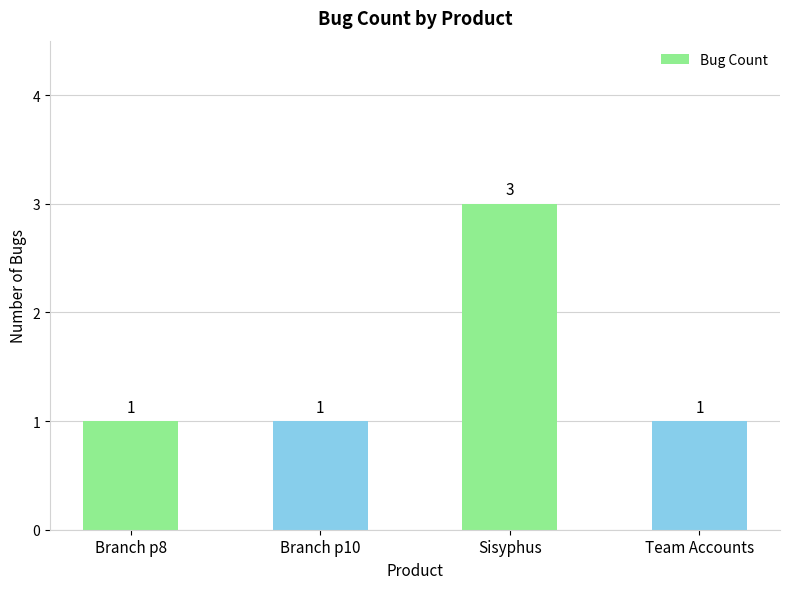

True or false: the data shows 1 at Team Accounts.

True